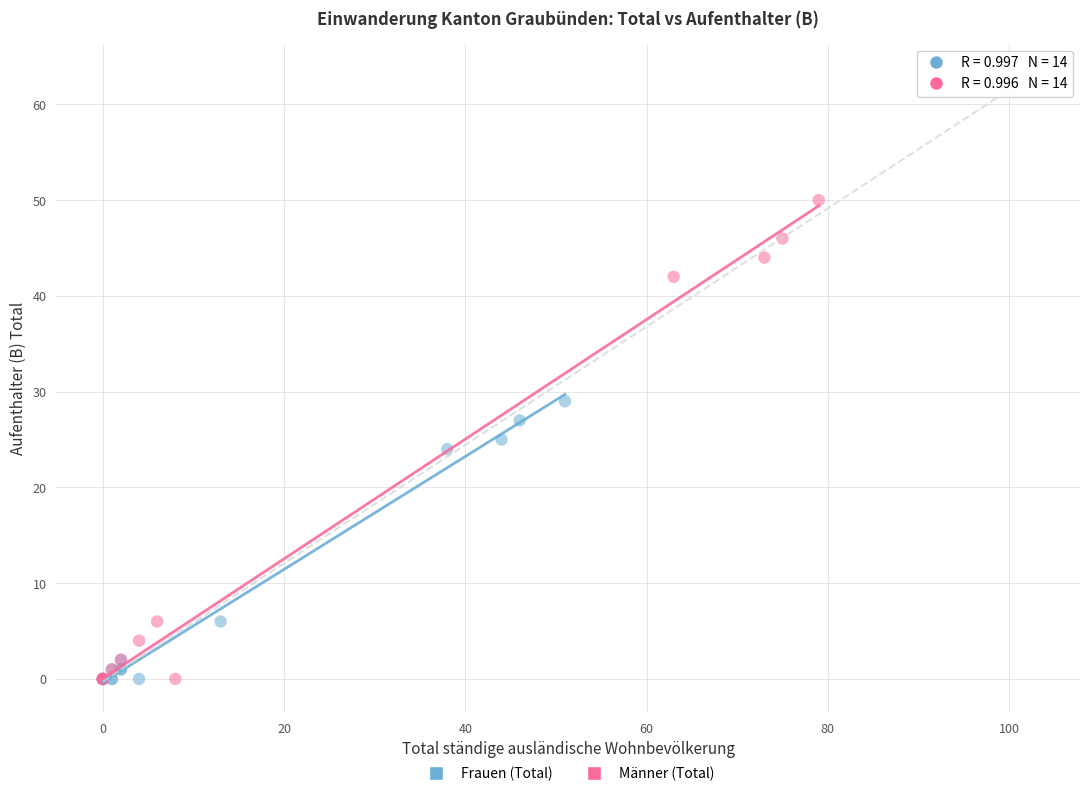

Which series reaches the maximum Y coordinate?

Männer (Total)